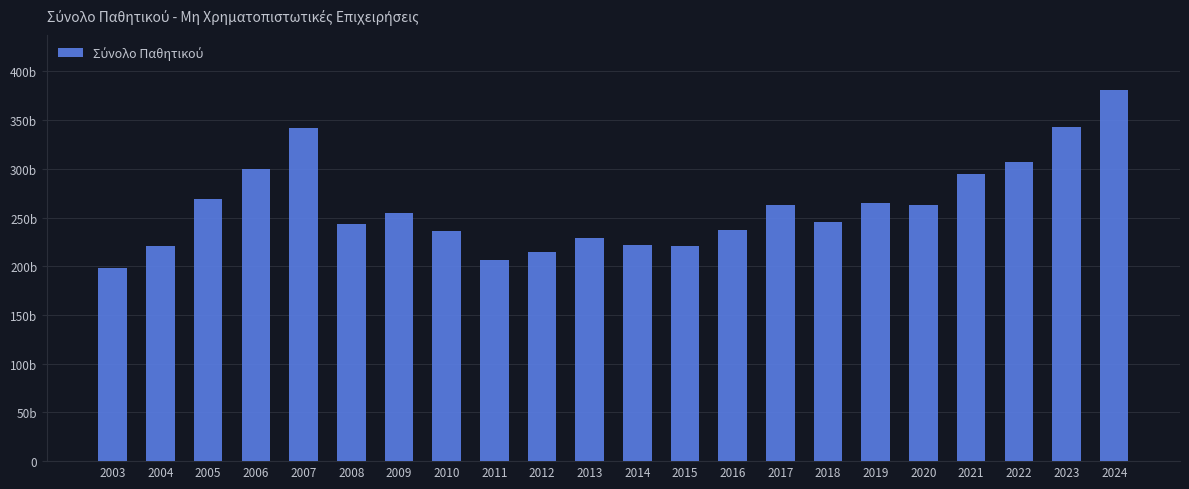

How many data points does each series have?

22